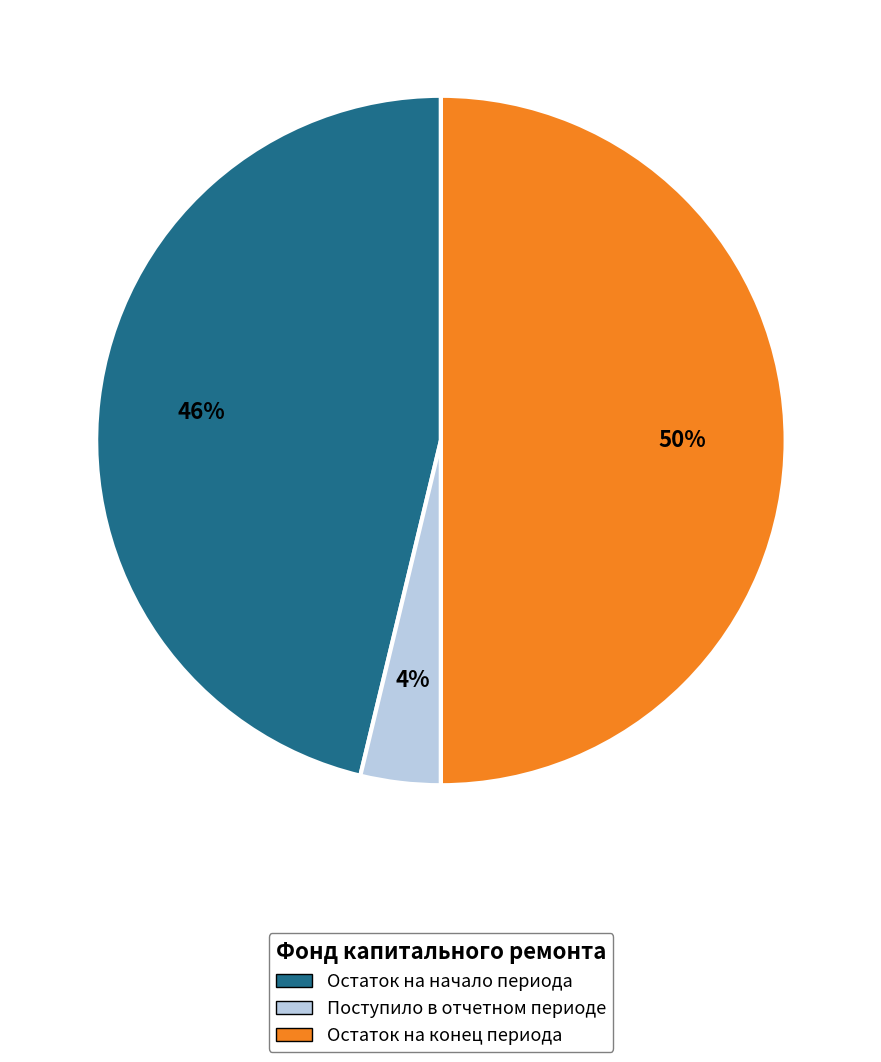

Does Поступило в отчетном периоде account for over 50% of the chart?

No